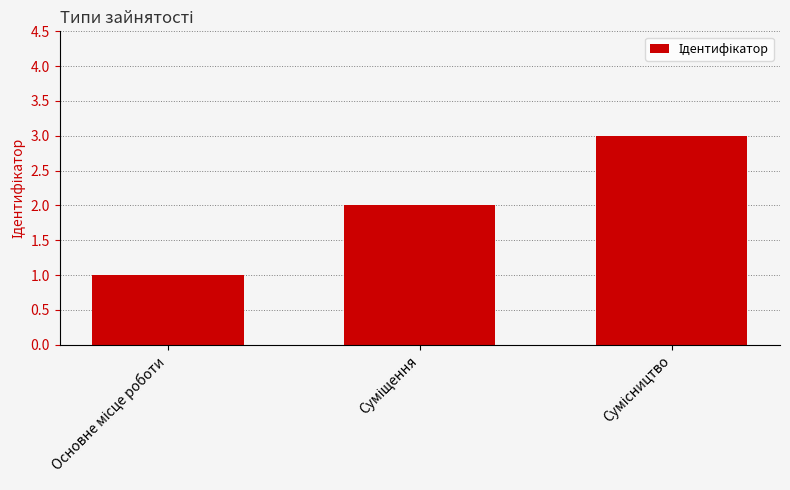

What is the maximum value shown in the chart?

3